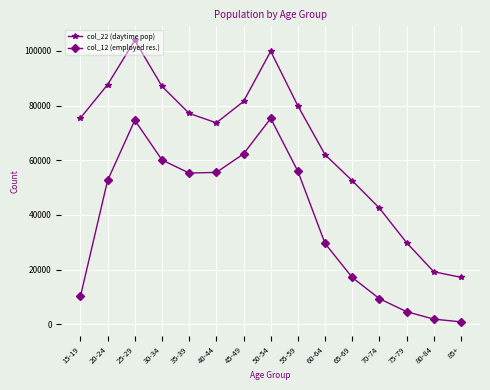

The value of col_22 (daytime pop) at 55-59 is 38559. True or false?

False